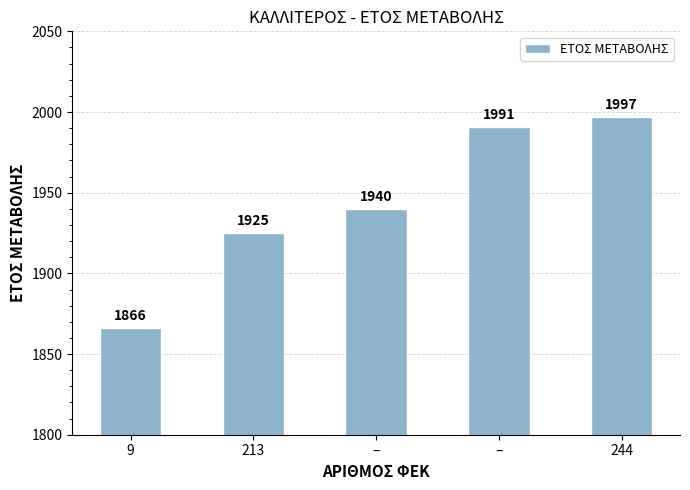

Where is the data nearest to the value 1931?

213